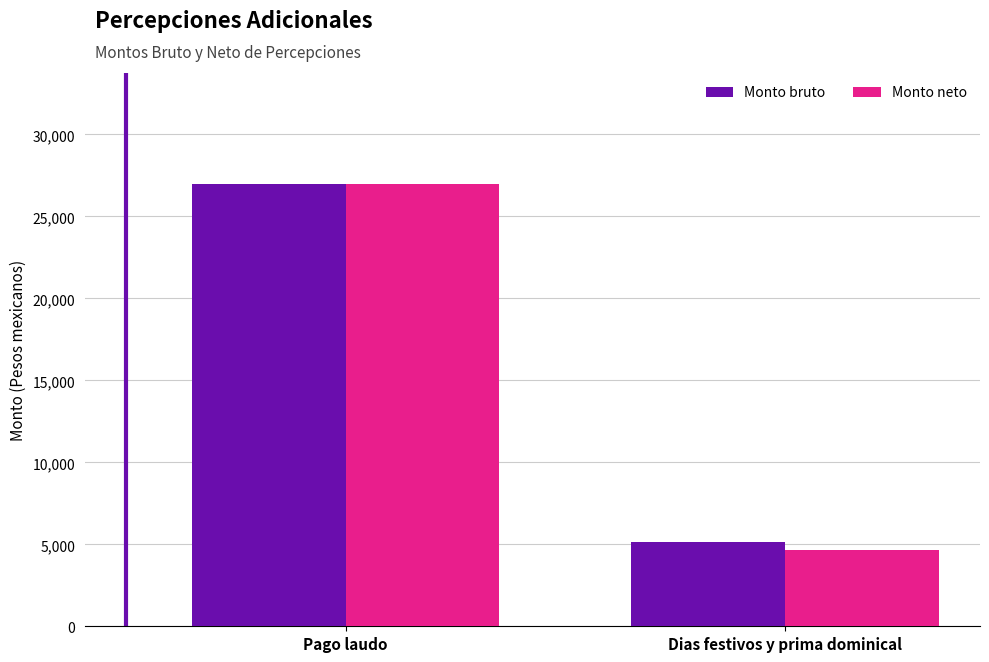

What is the difference between the Monto bruto values at Pago laudo and Dias festivos y prima dominical?

21870.6